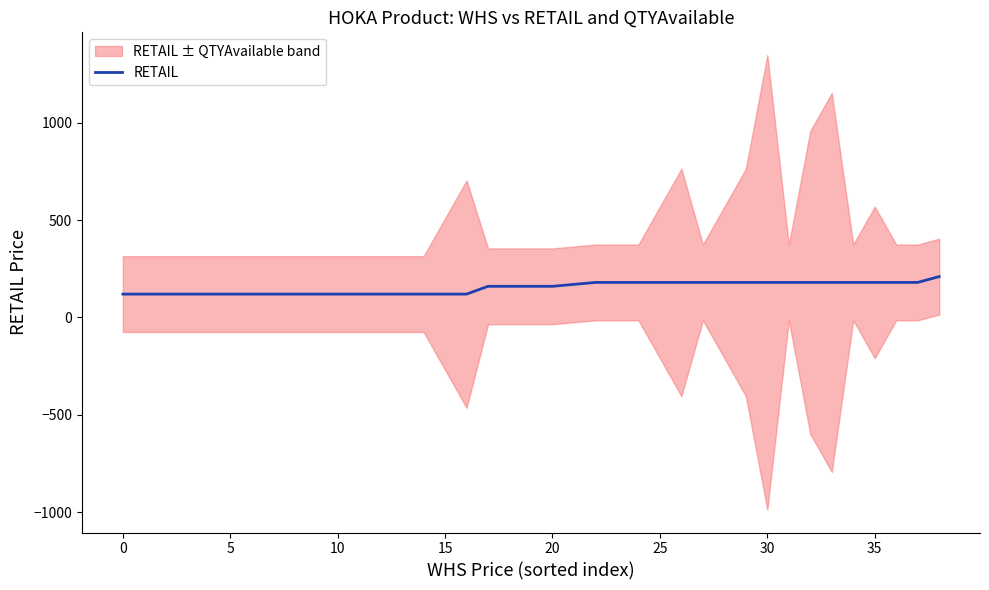

What is the maximum value for RETAIL?

210